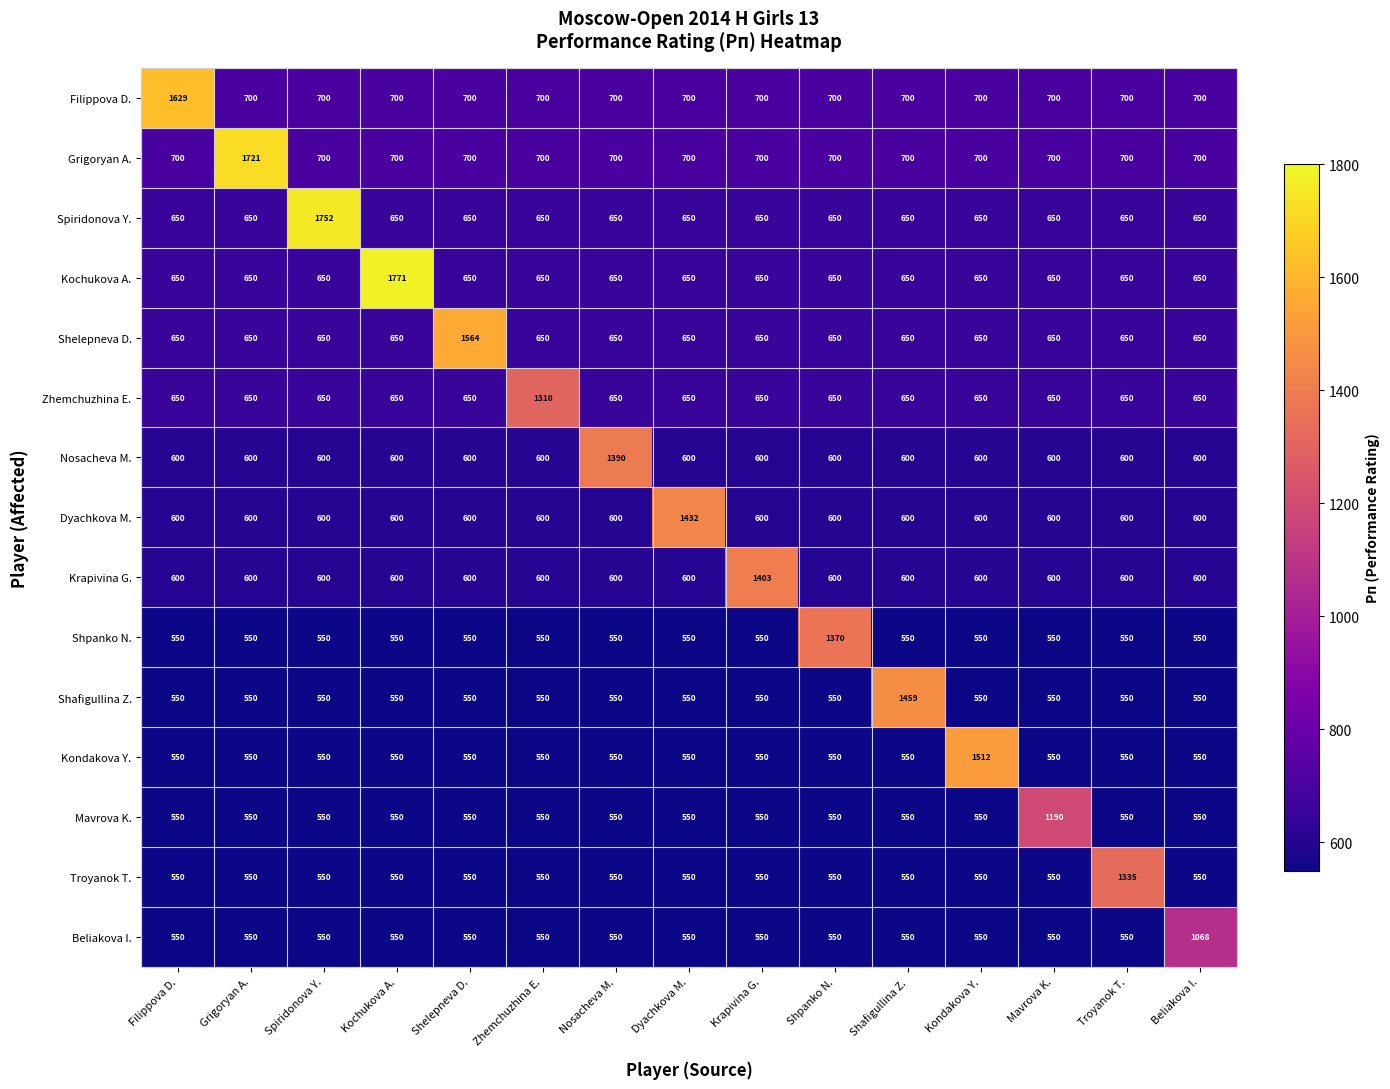

Read the Filippova D. value at Kochukova A..

700